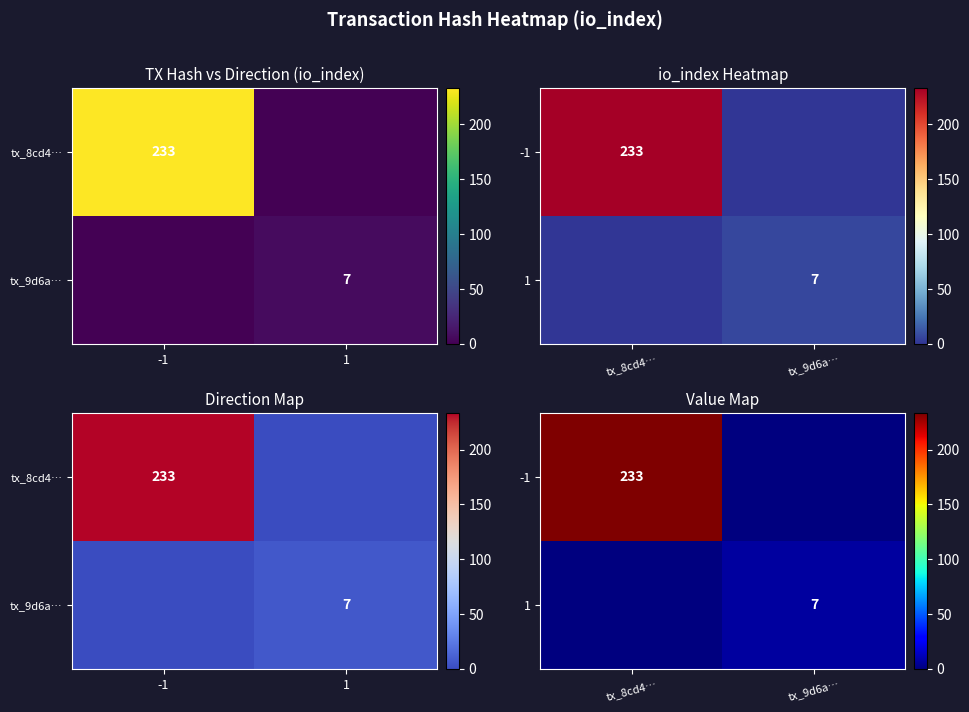

Between tx_8cd4… and tx_9d6a…, which series saw the biggest shift?

-1